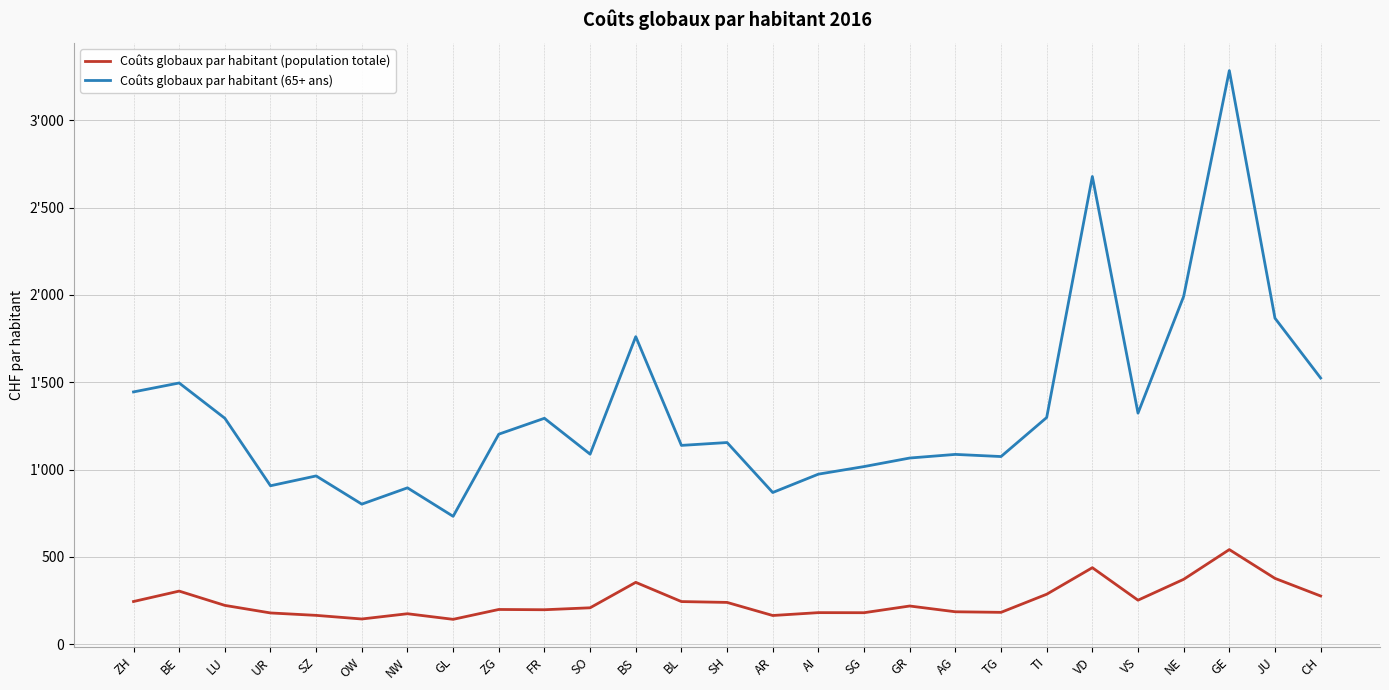

What is the maximum value for Coûts globaux par habitant (population totale)?

541.4